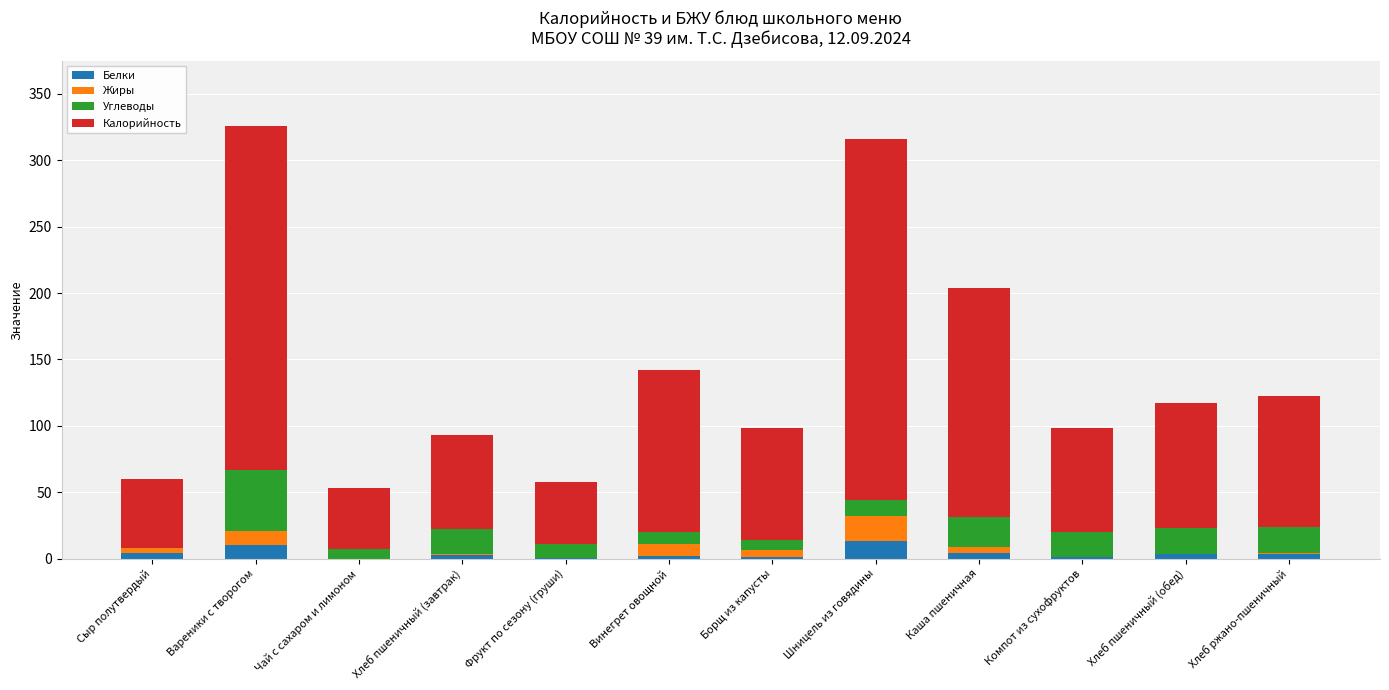

What is the maximum value for Белки?

13.0